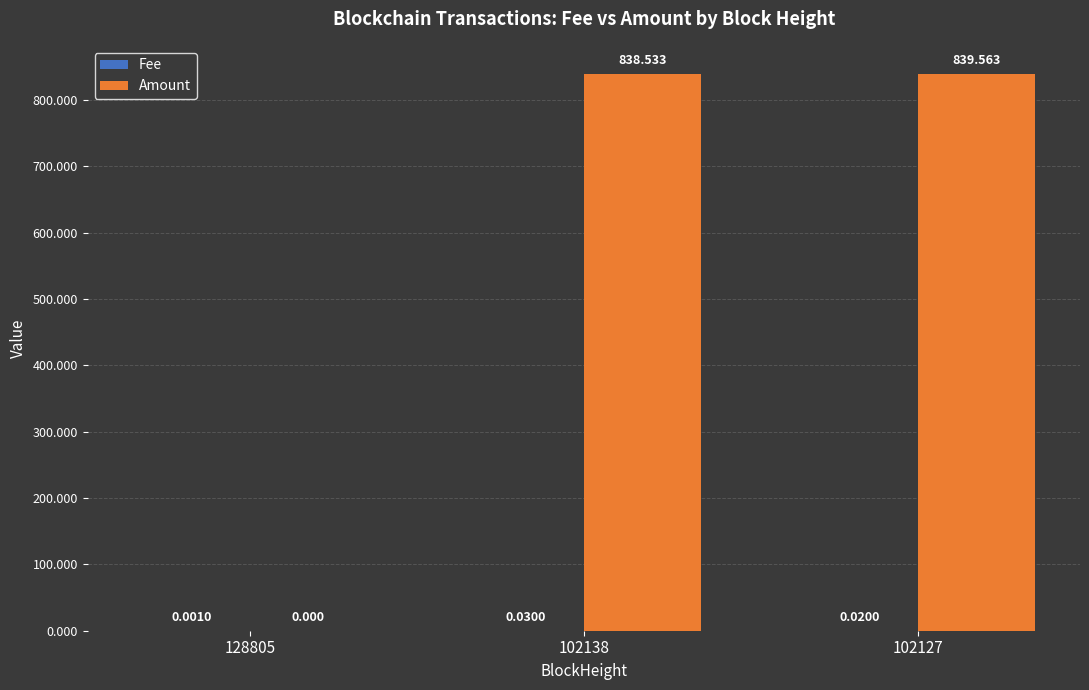

Between 128805 and 102138, which series saw the biggest shift?

Amount